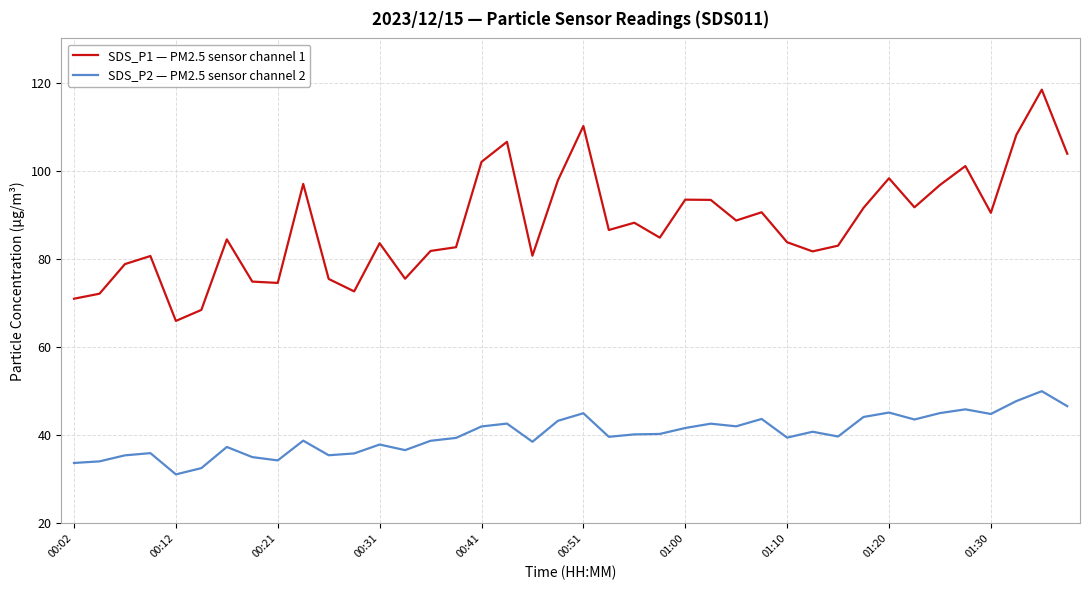

Rank the series by their average value, from lowest to highest.

SDS_P2 — PM2.5 sensor channel 2, SDS_P1 — PM2.5 sensor channel 1